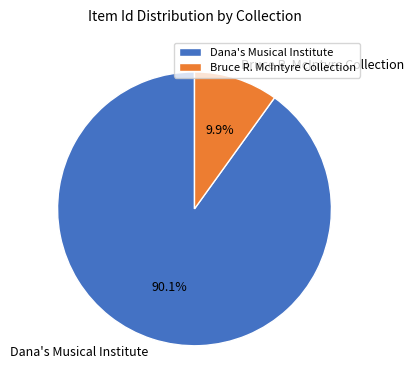

True or false: Dana's Musical Institute accounts for 90% of the total.

True